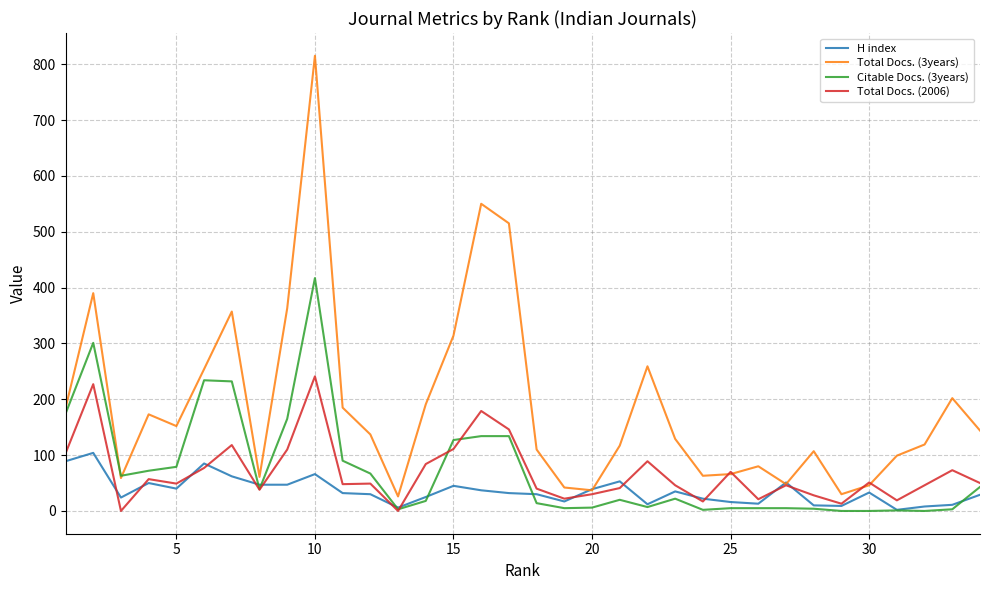

Rank the series by their maximum value, from highest to lowest.

Total Docs. (3years), Citable Docs. (3years), Total Docs. (2006), H index